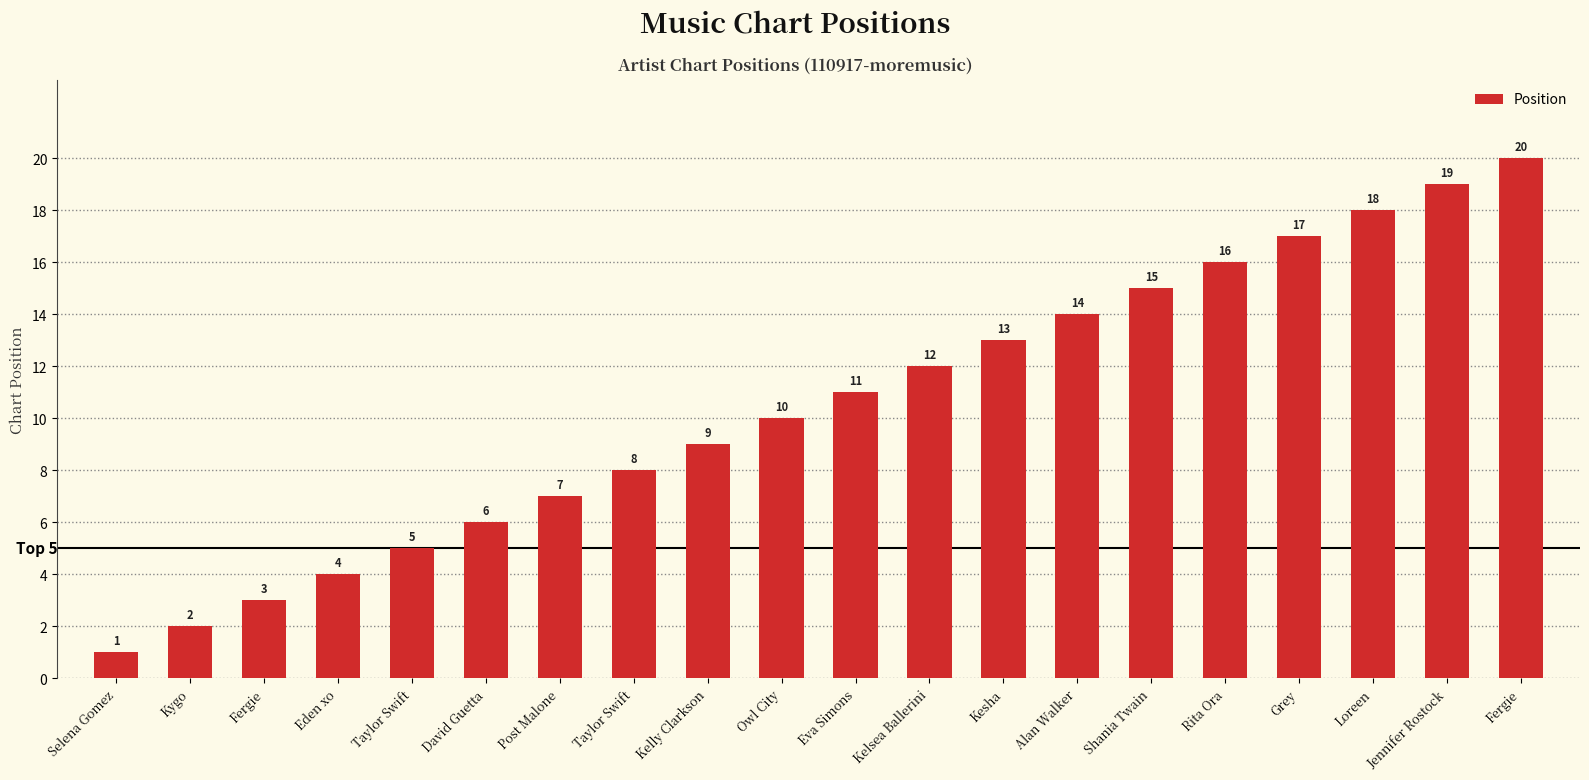

What is the difference between the second highest and second lowest values?

17